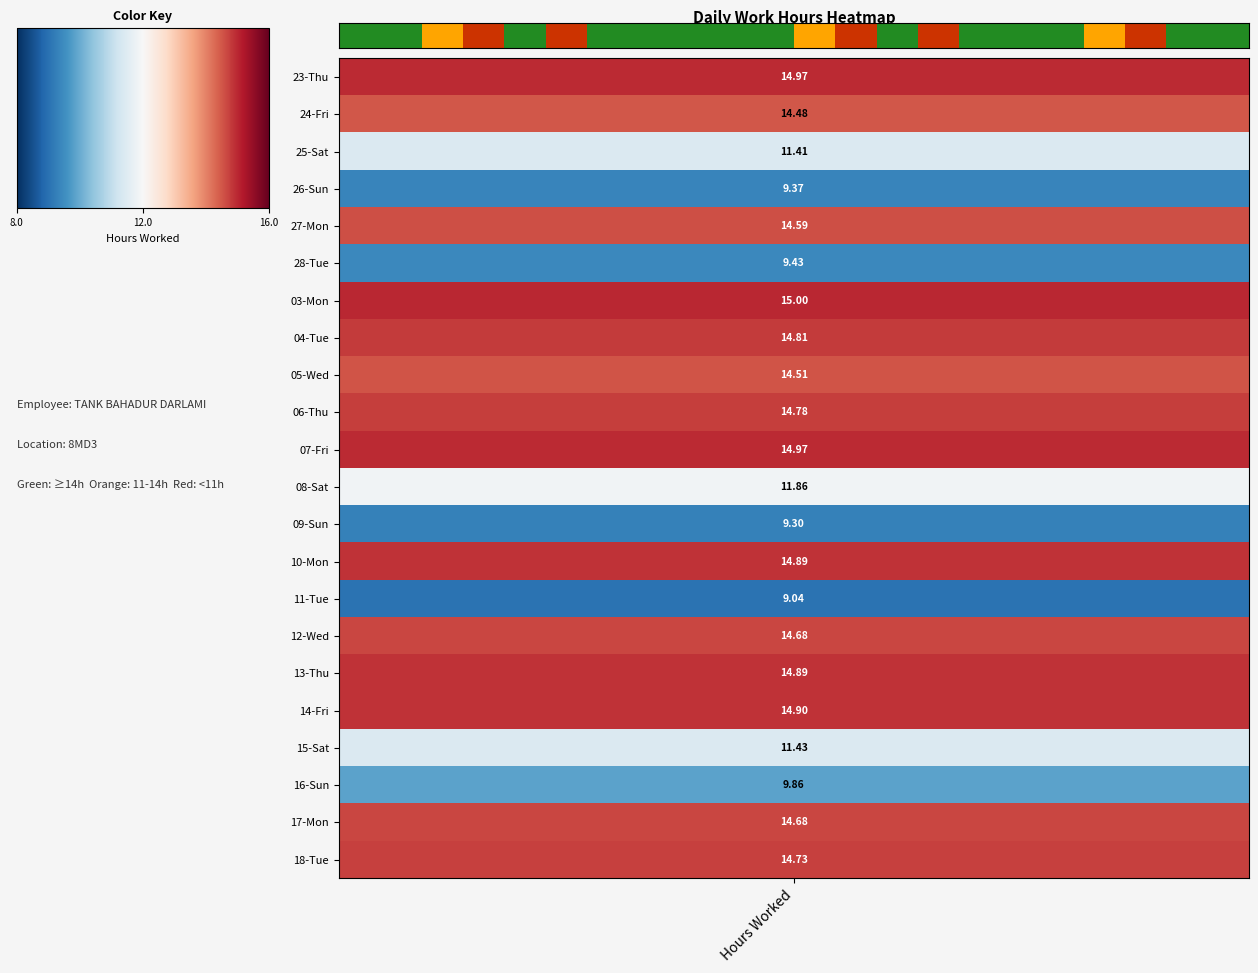

The value at 8.0 is 0. True or false?

True